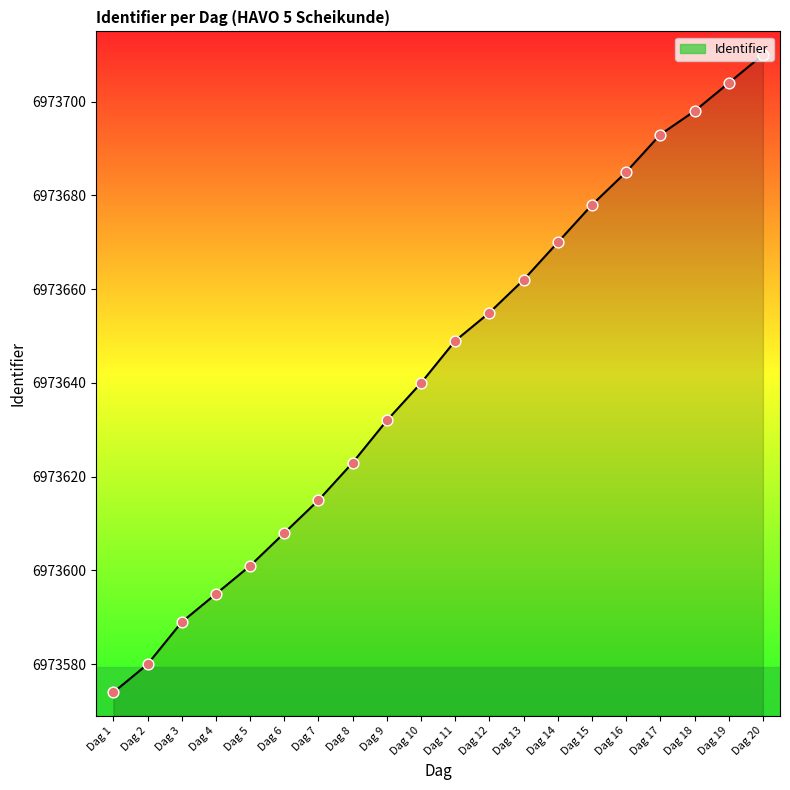

What is the change in value from Dag 4 to Dag 16?

+90